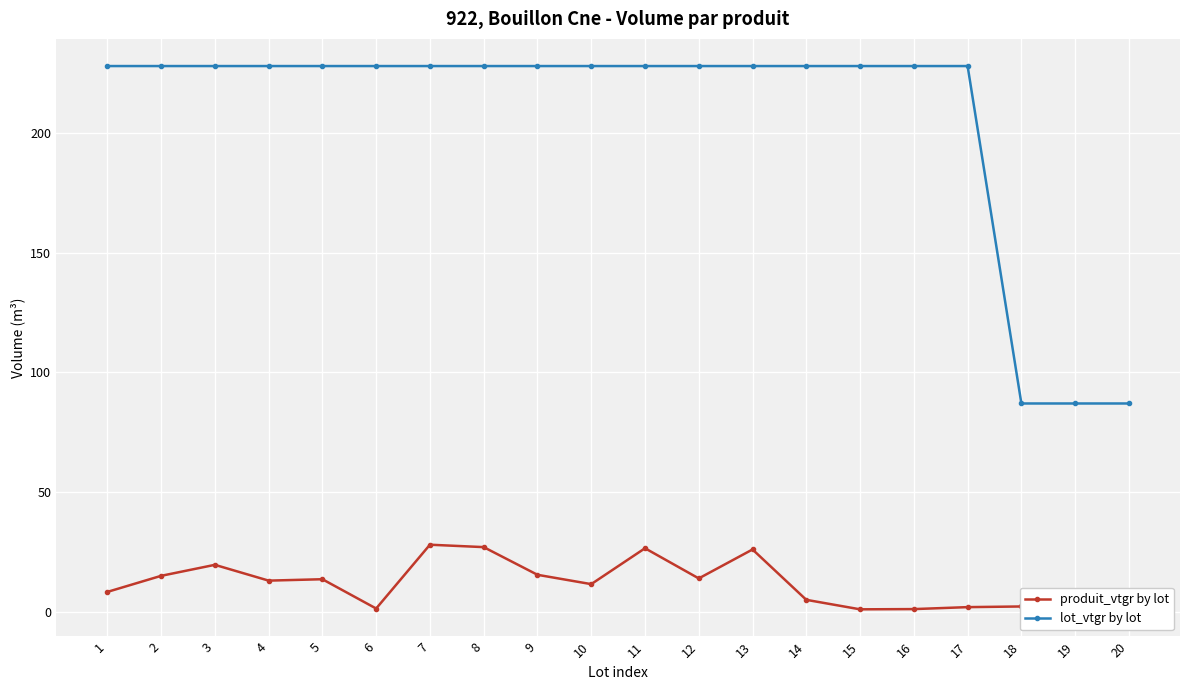

What is the highest value of the lot_vtgr by lot series?

228.1